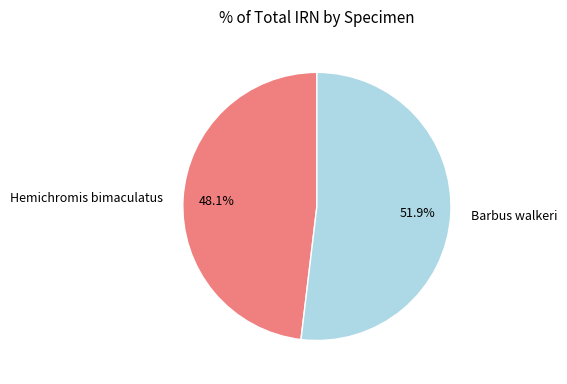

What is the majority slice?

Barbus walkeri